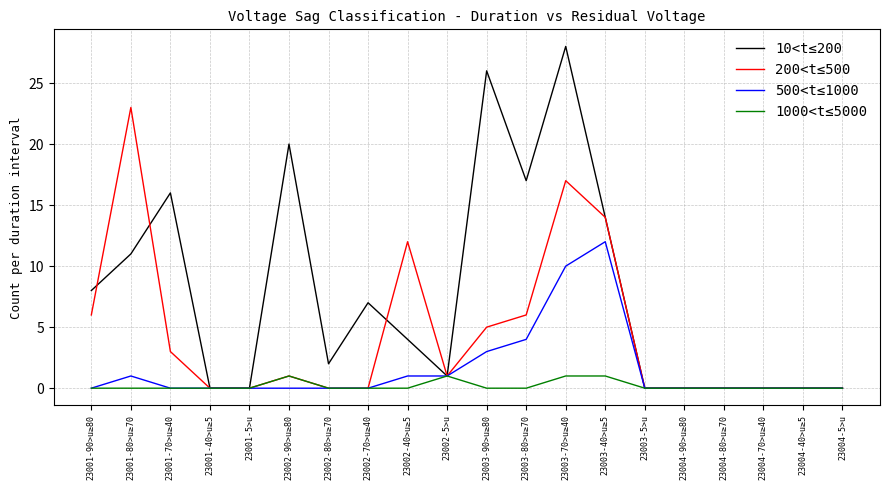

What is the average value of the 500<t≤1000 series?

2